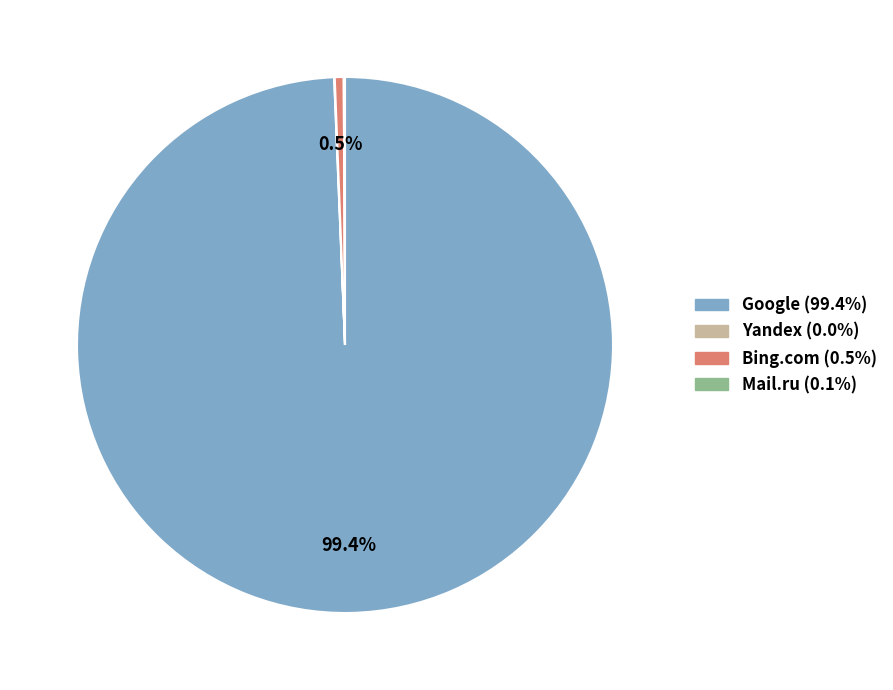

Is there a majority slice in this chart?

Yes